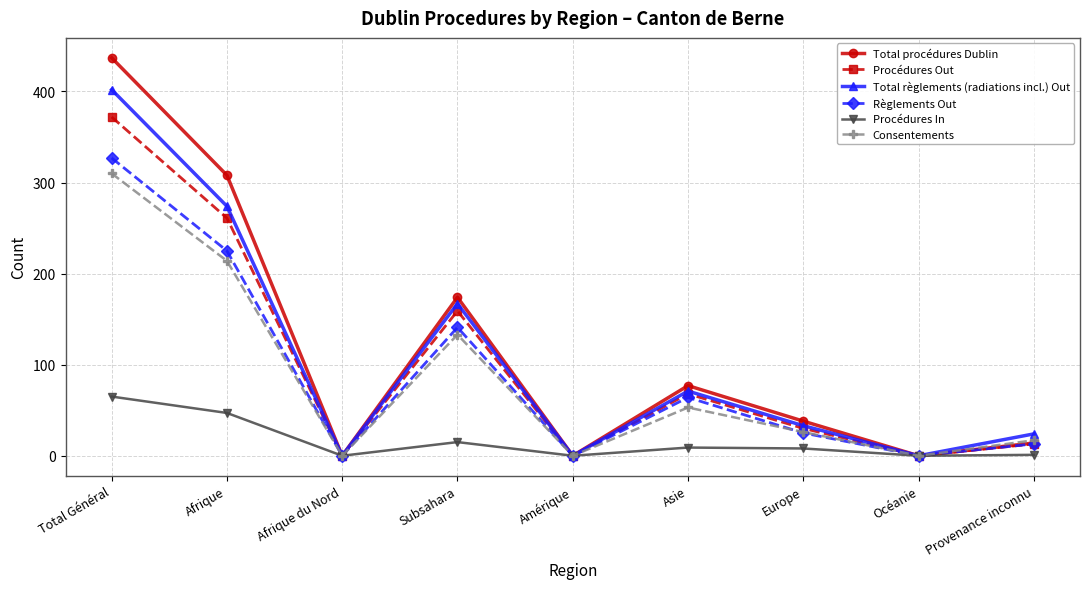

How many values in the Règlements Out series are below 25?

4